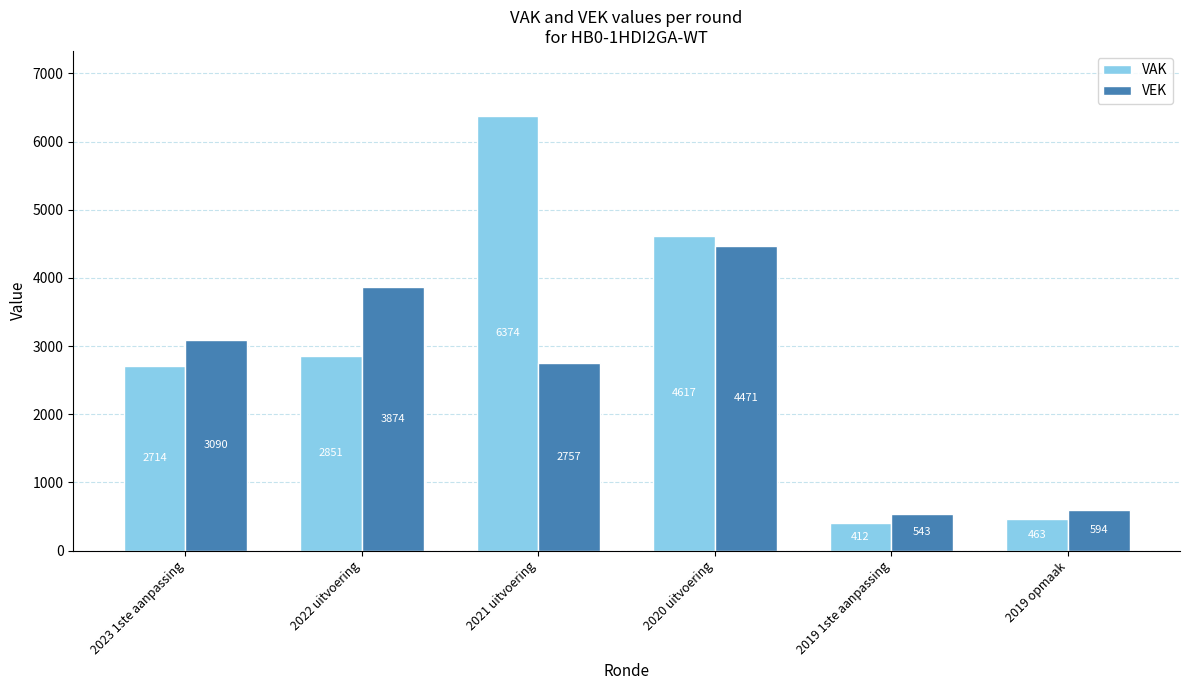

What is the highest value of the VAK series?

6374